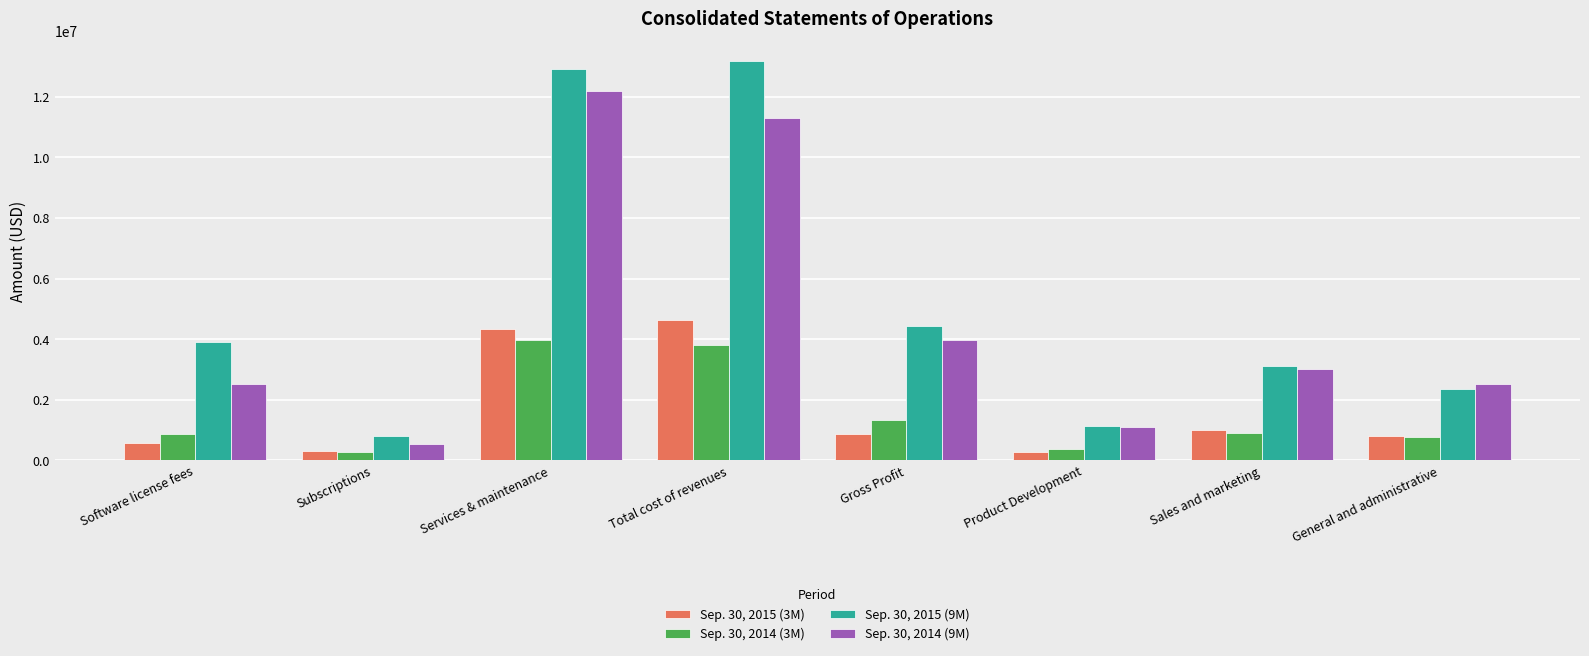

Are the bars horizontal?

No